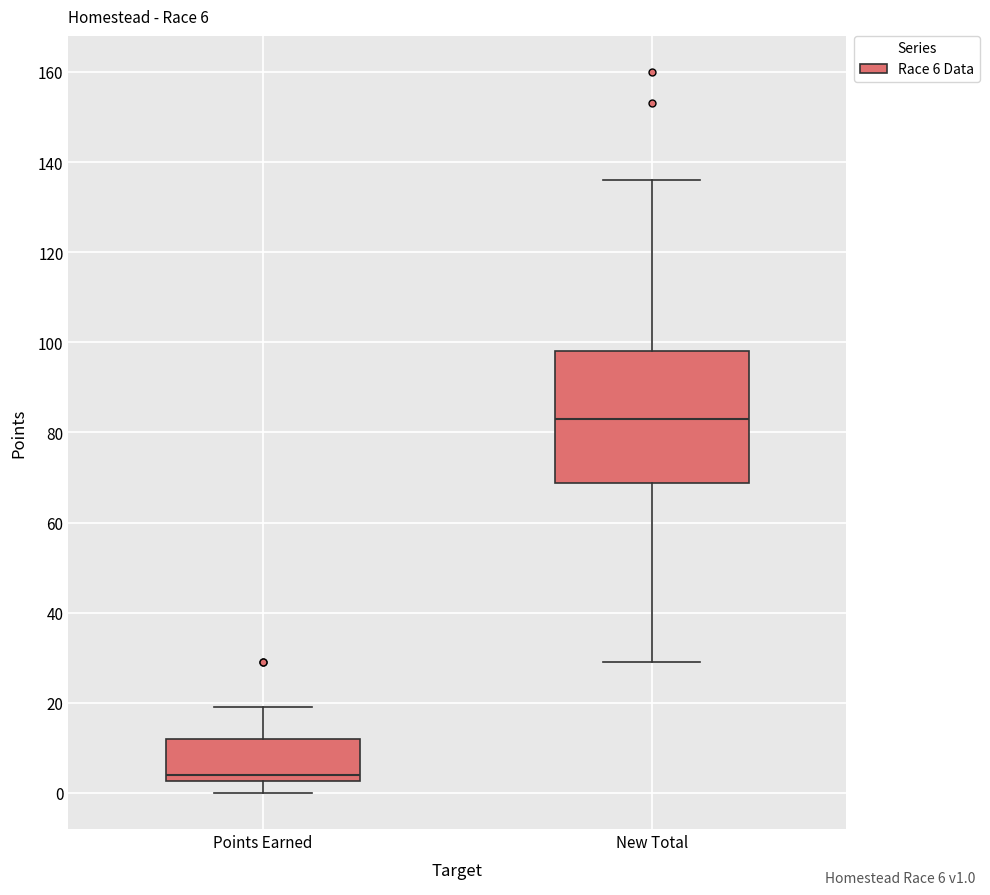

Which box has the highest median line?

New Total